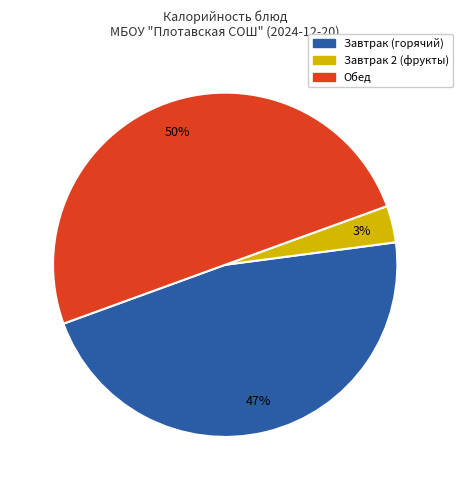

To the nearest percent, what is the difference between the largest and smallest slice percentages?

47%